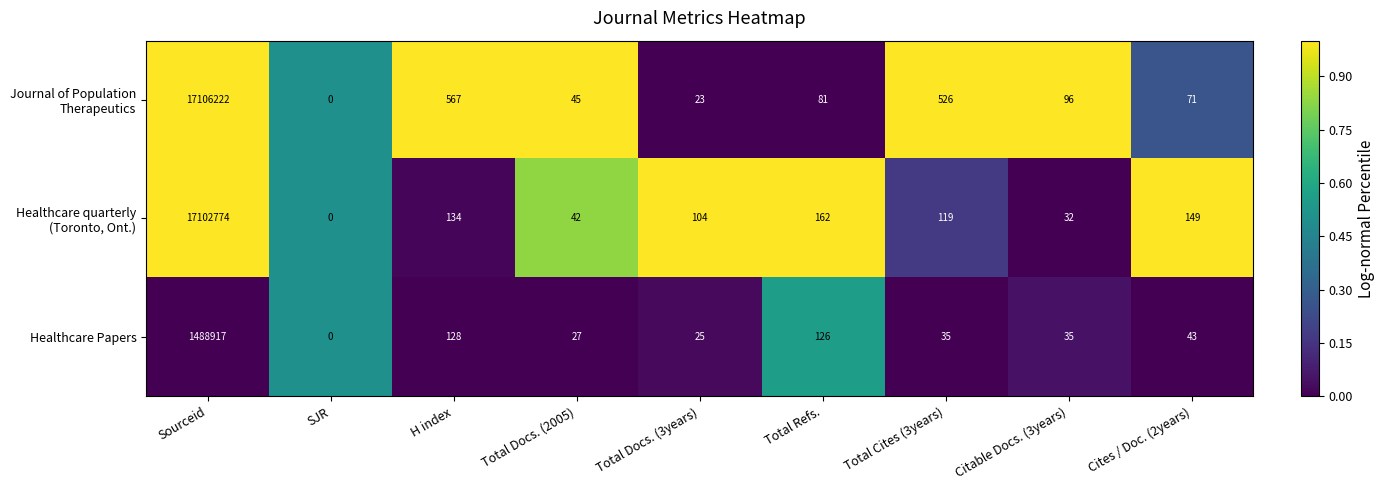

The Healthcare Papers series shows 62 at Total Cites (3years). True or false?

False